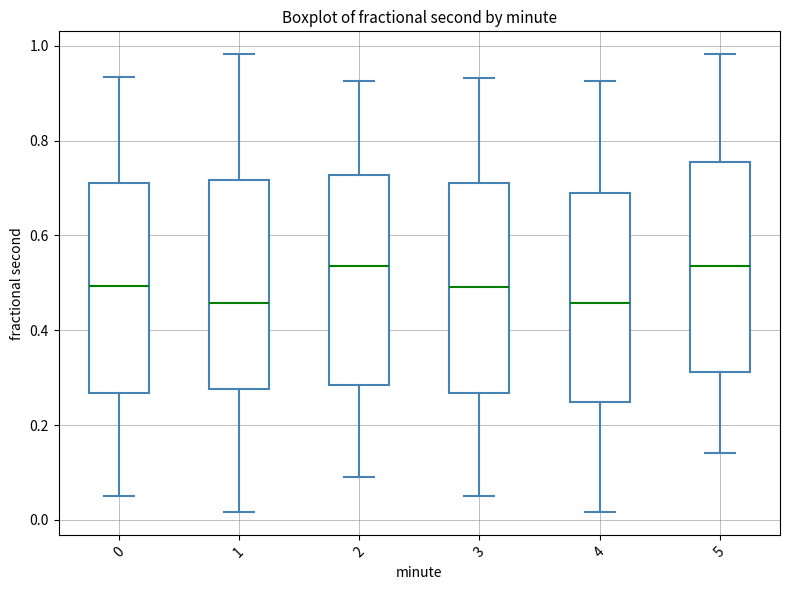

Where does the median line of the box at x = 4 sit on the y-axis? The values are not printed on the chart, so give them approximately, as read against the axis.

0.46